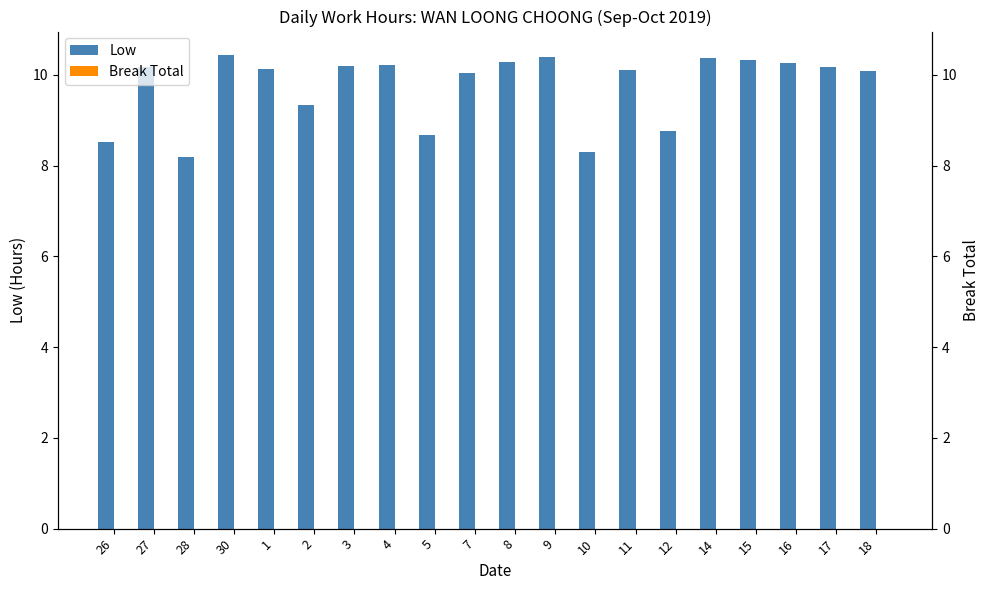

Reading right to left, transcribe all the data shown in this chart.

Low: 10.1	10.2	10.2	10.3	10.4	8.8	10.1	8.3	10.4	10.3	10.0	8.7	10.2	10.2	9.3	10.1	10.4	8.2	10.2	8.5
Break Total: 0.0	0.0	0.0	0.0	0.0	0.0	0.0	0.0	0.0	0.0	0.0	0.0	0.0	0.0	0.0	0.0	0.0	0.0	0.0	0.0